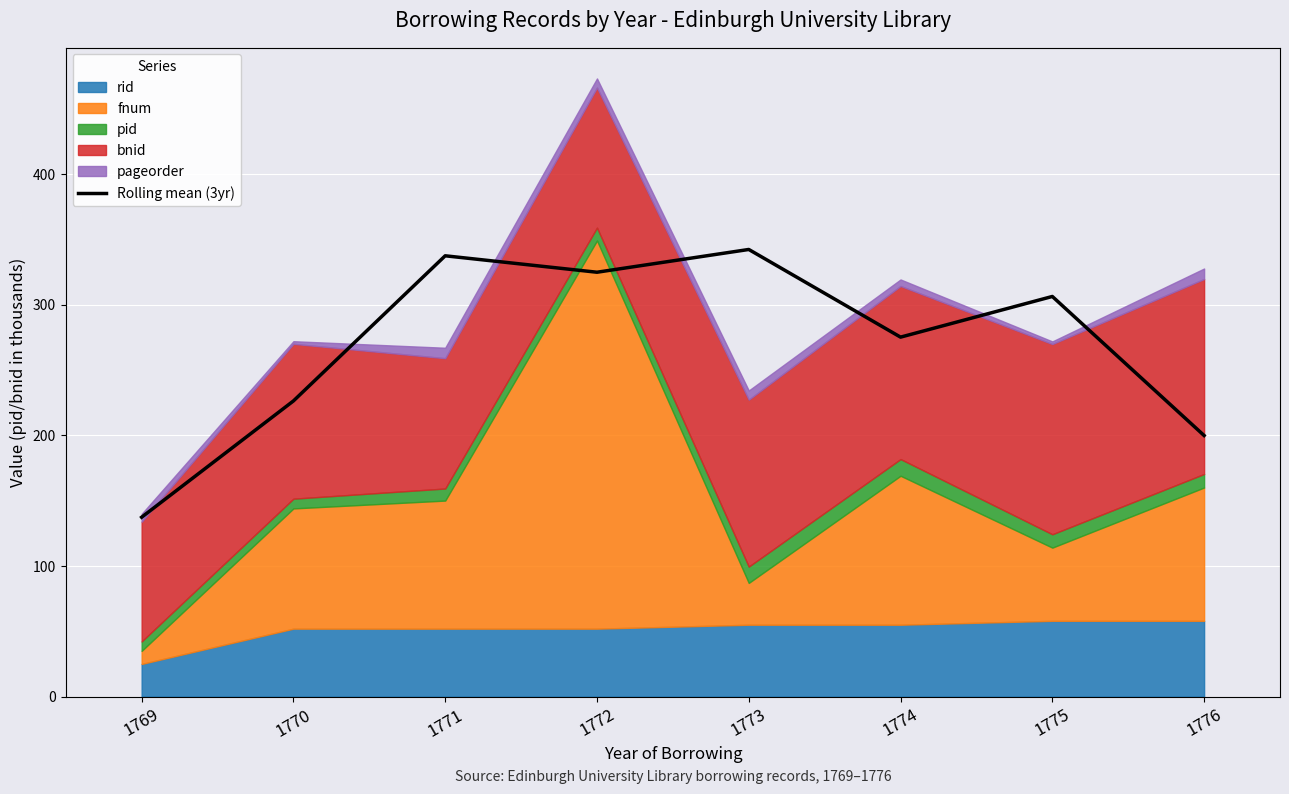

List the labels in order of value, smallest first.

1769, 1776, 1770, 1774, 1775, 1772, 1771, 1773